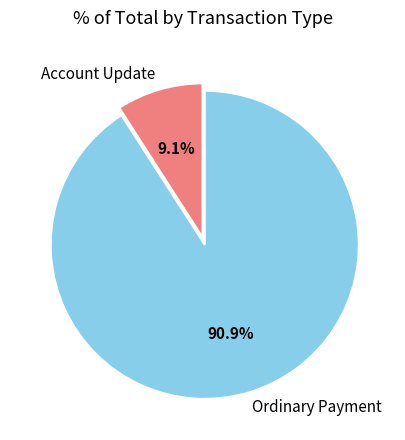

The Ordinary Payment slice represents 80% of the pie. True or false?

False